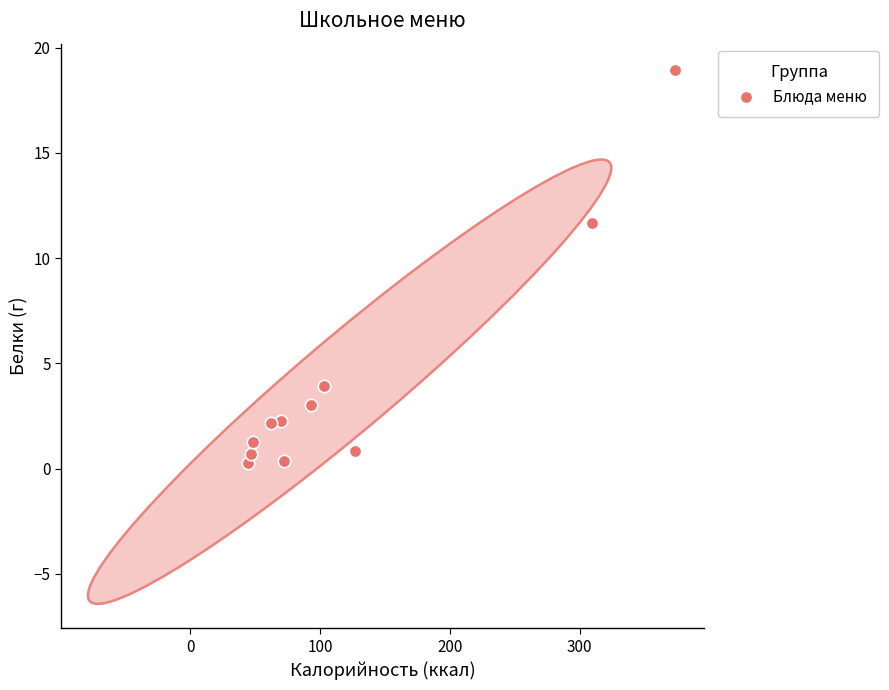

What is the average X value?

122.8